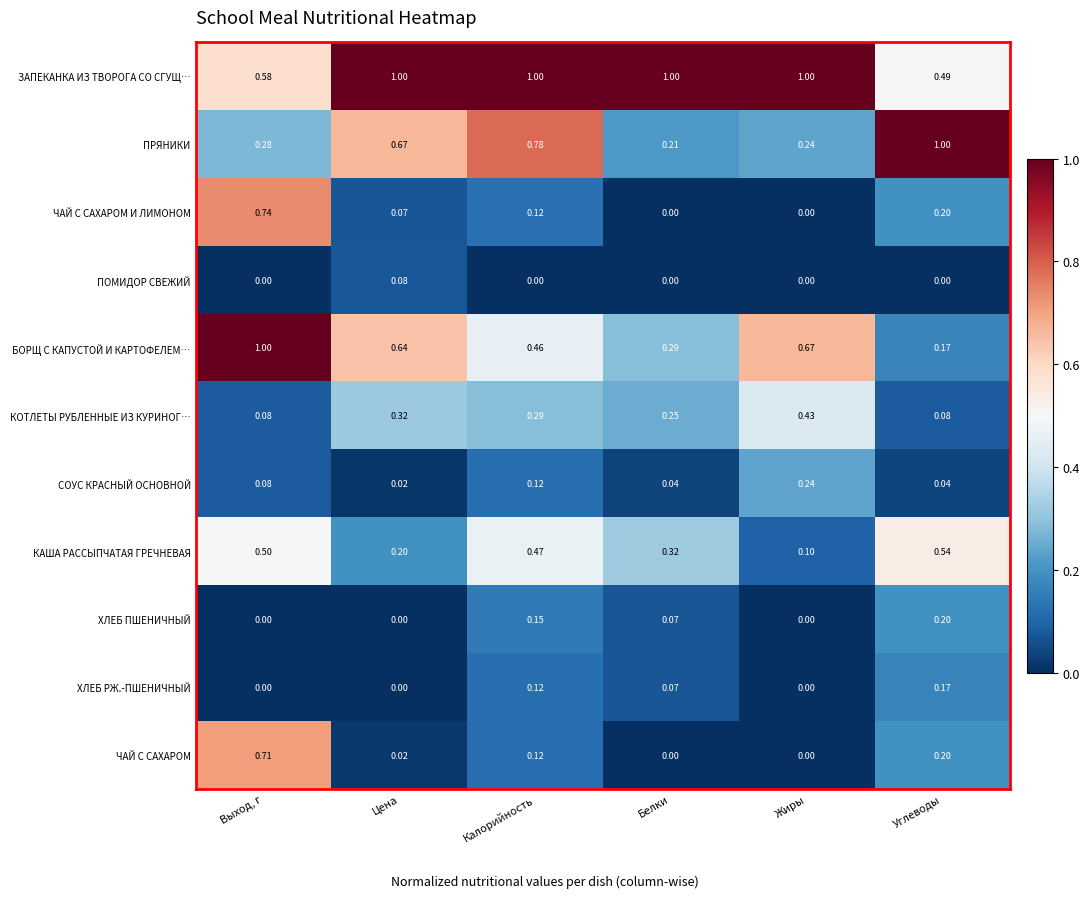

Which series has the largest total across all categories?

ЗАПЕКАНКА ИЗ ТВОРОГА СО СГУЩ…